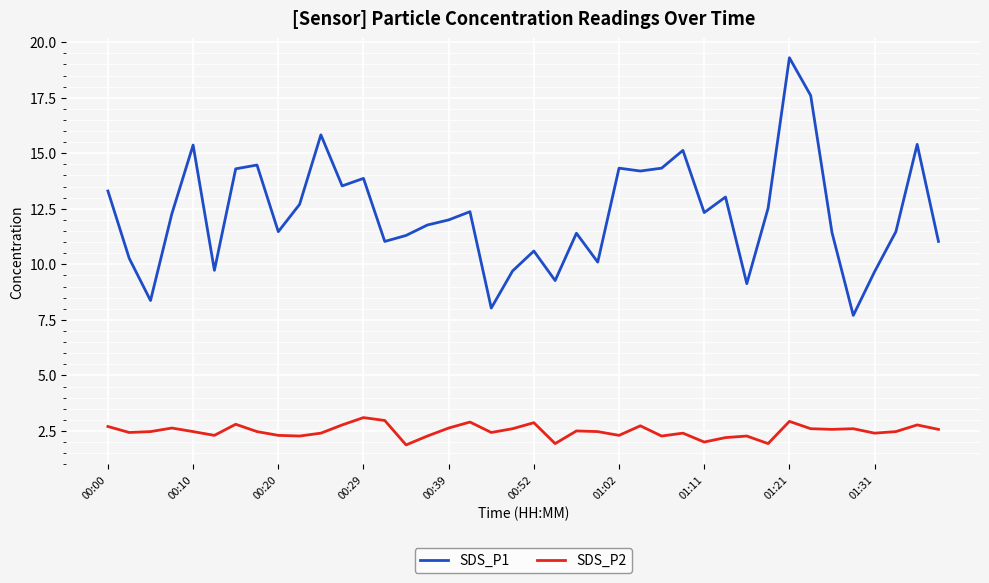

List the series in order of their peak value, highest first.

SDS_P1, SDS_P2